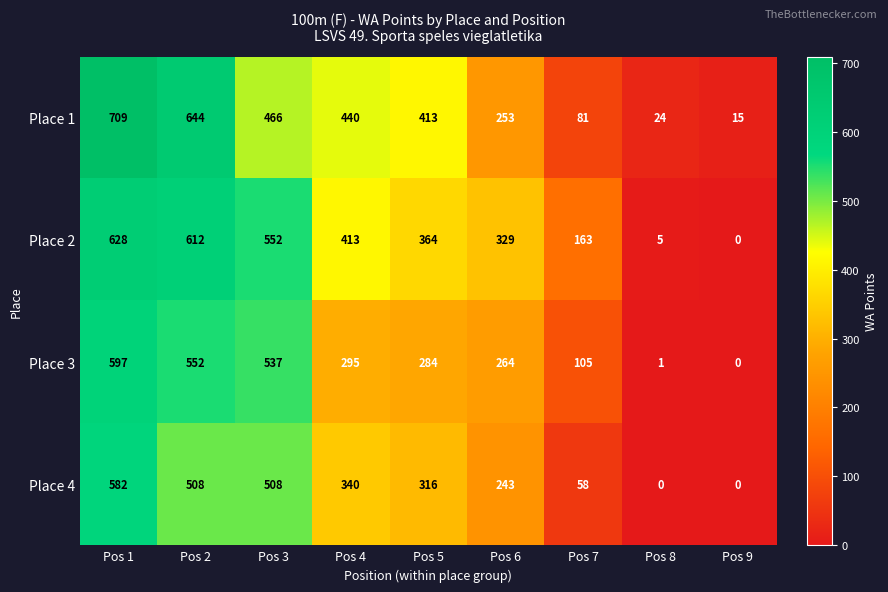

At Pos 3, list the series in order from largest to smallest.

Place 2, Place 3, Place 4, Place 1